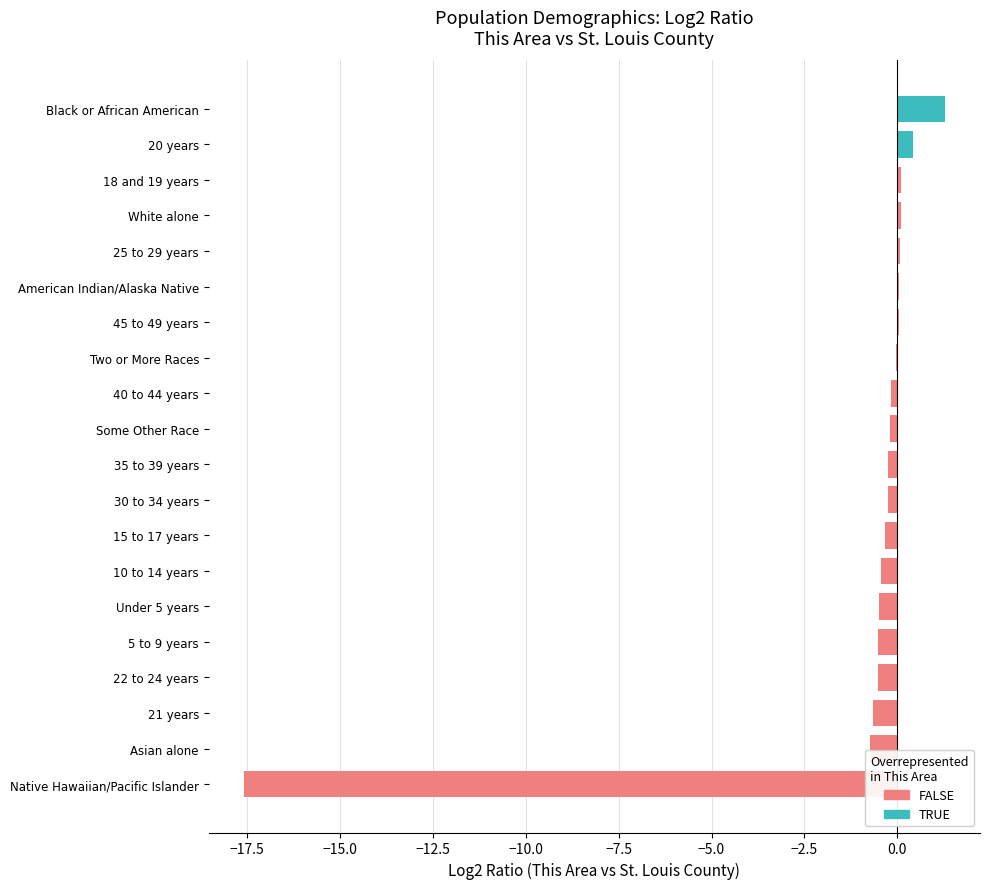

What is the maximum value shown in the chart?

1.3